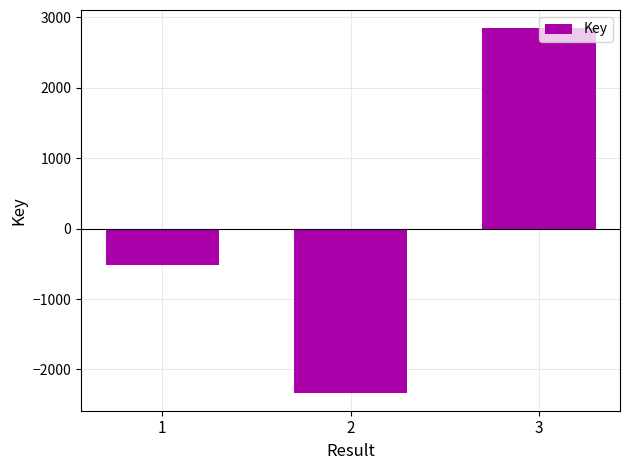

What is the value of the 2nd bar from the left?

-2327